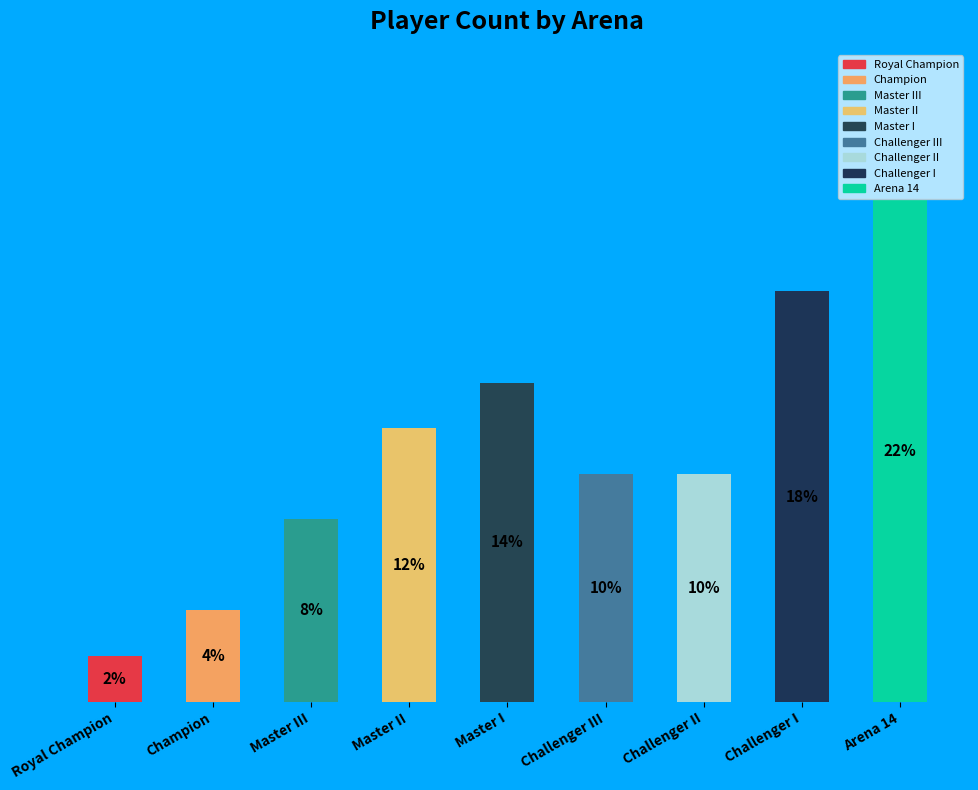

Rank the categories by value from lowest to highest.

Royal Champion, Champion, Master III, Challenger III, Challenger II, Master II, Master I, Challenger I, Arena 14